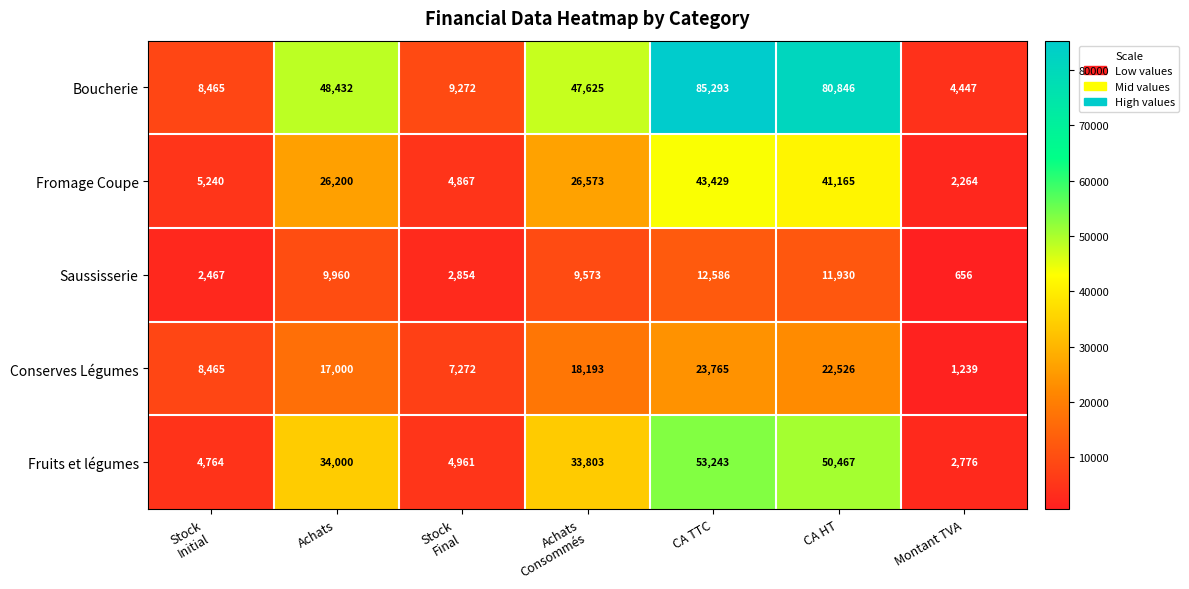

Which series has the widest spread of values?

Boucherie